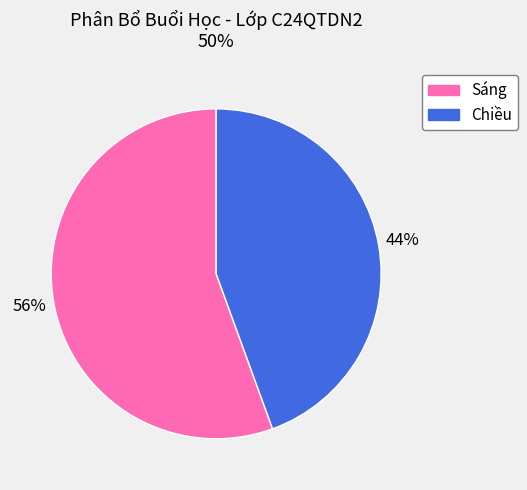

Does any single category account for the majority?

Yes